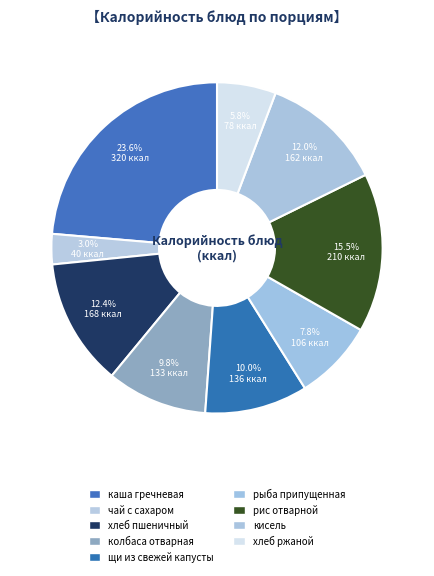

What is the ratio of the value at рыба припущенная to the value at хлеб ржаной?

1.4